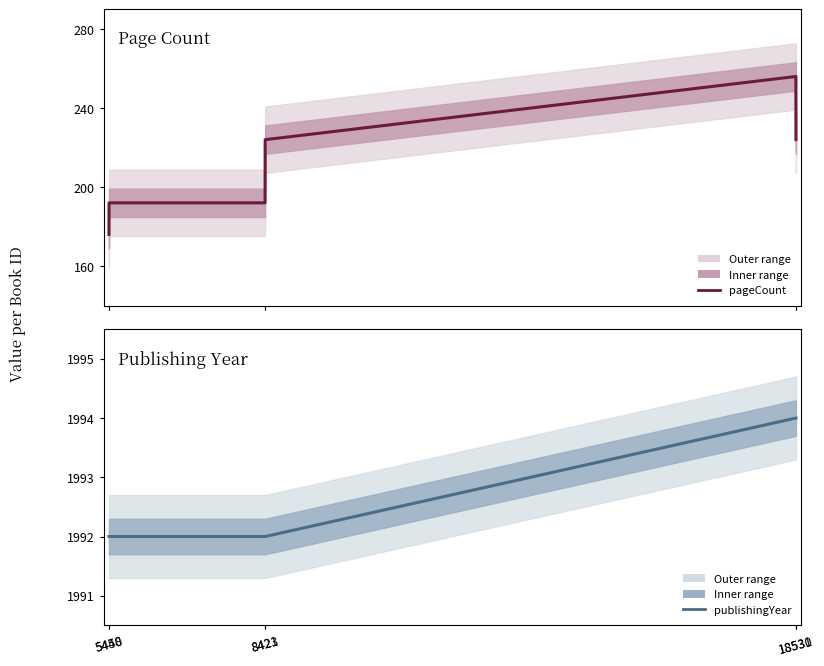

The publishingYear series shows 1992 at 8423. True or false?

True